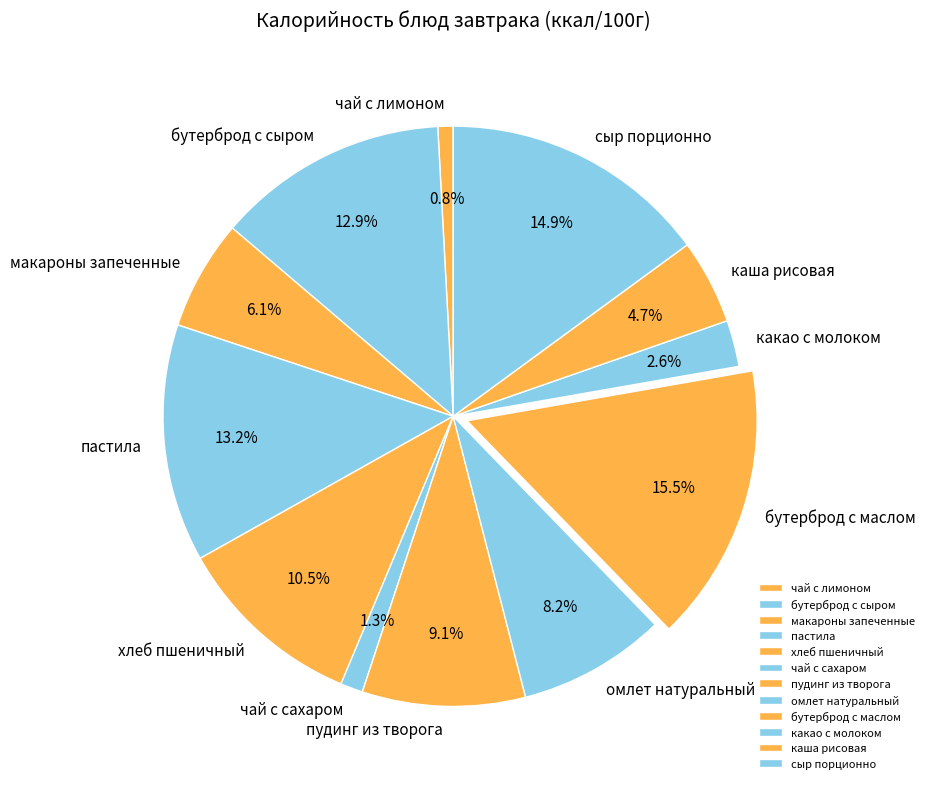

Between каша рисовая and чай с сахаром, which is larger?

каша рисовая